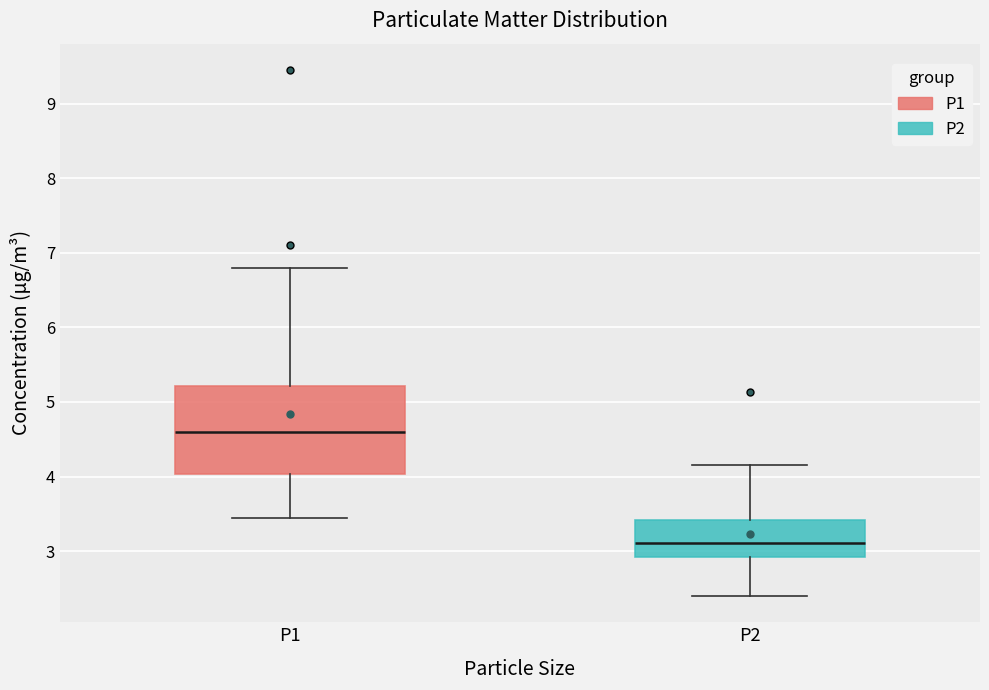

Which box's median line is the lowest?

P2